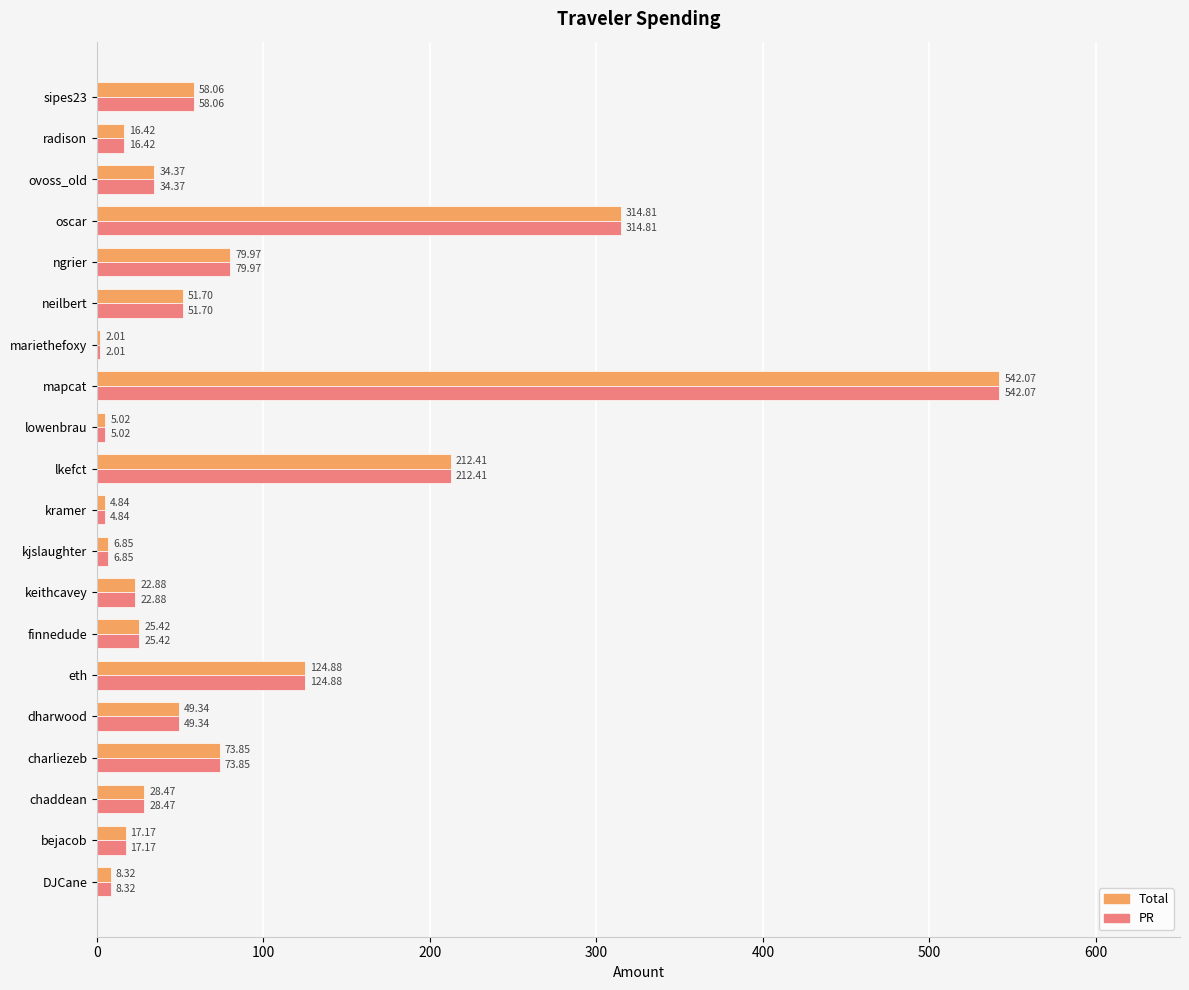

Which label corresponds to the largest value in the chart?

mapcat